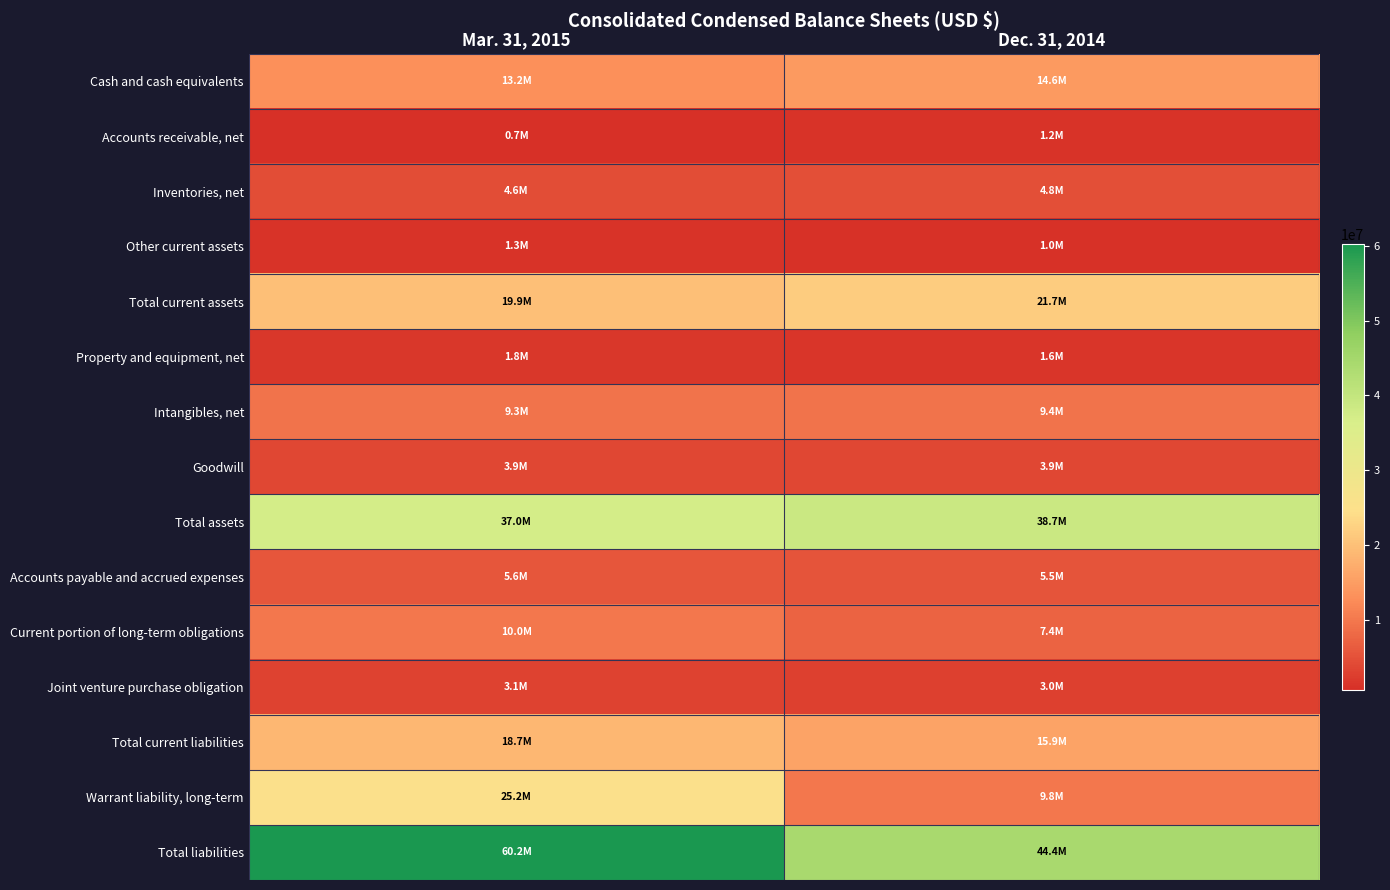

Which has a higher value, Mar. 31, 2015 or Dec. 31, 2014?

Dec. 31, 2014